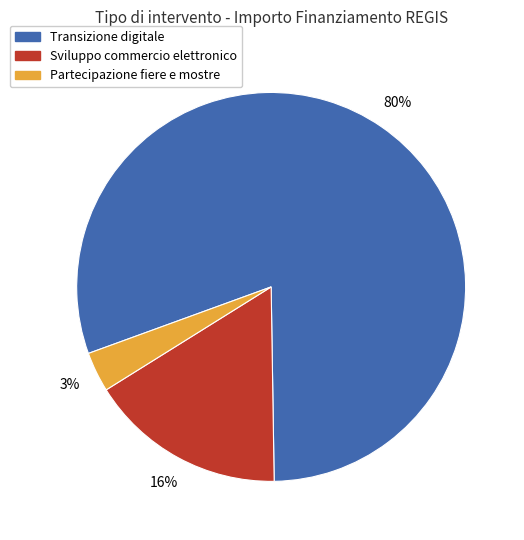

Is there any slice that represents more than half of the pie?

Yes